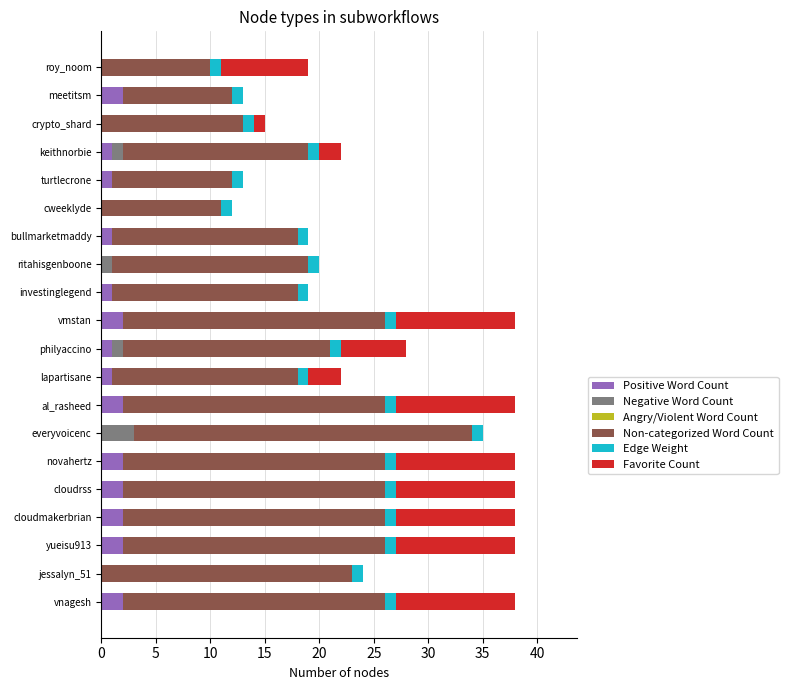

What is the total value across all series at philyaccino?

28